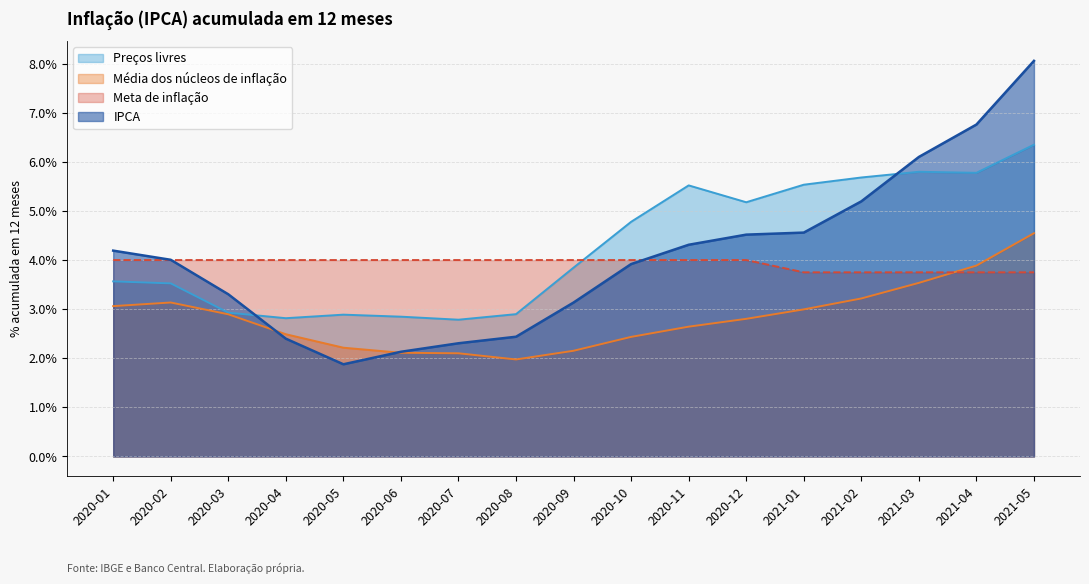

At 2020-01, list the series in order from smallest to largest.

Média dos núcleos de inflação, Preços livres, Meta de inflação, IPCA